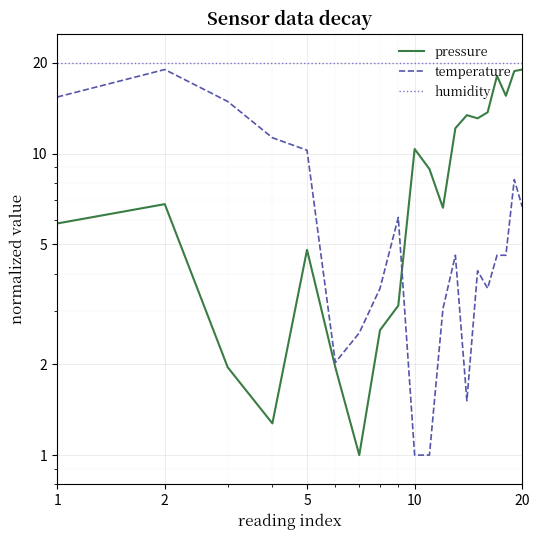

What is the difference between the maximum and minimum values in the pressure series?

18.0